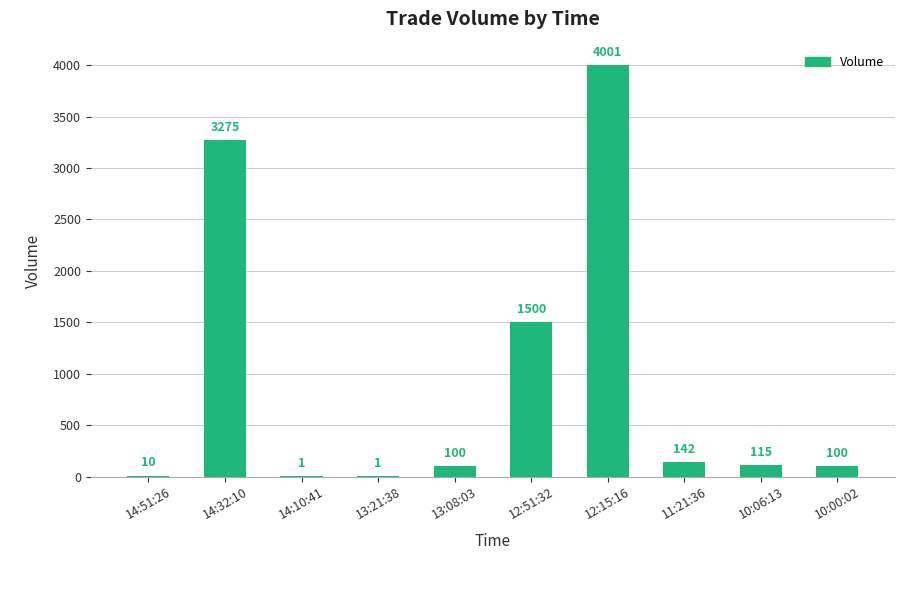

What is the maximum value shown in the chart?

4001